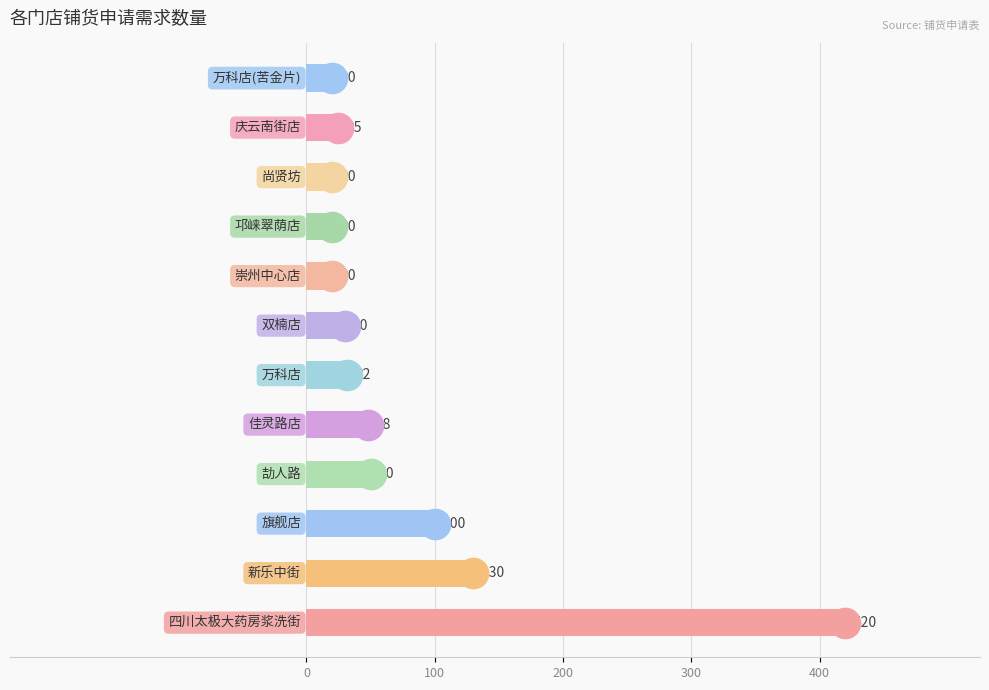

What is the greatest value displayed?

420